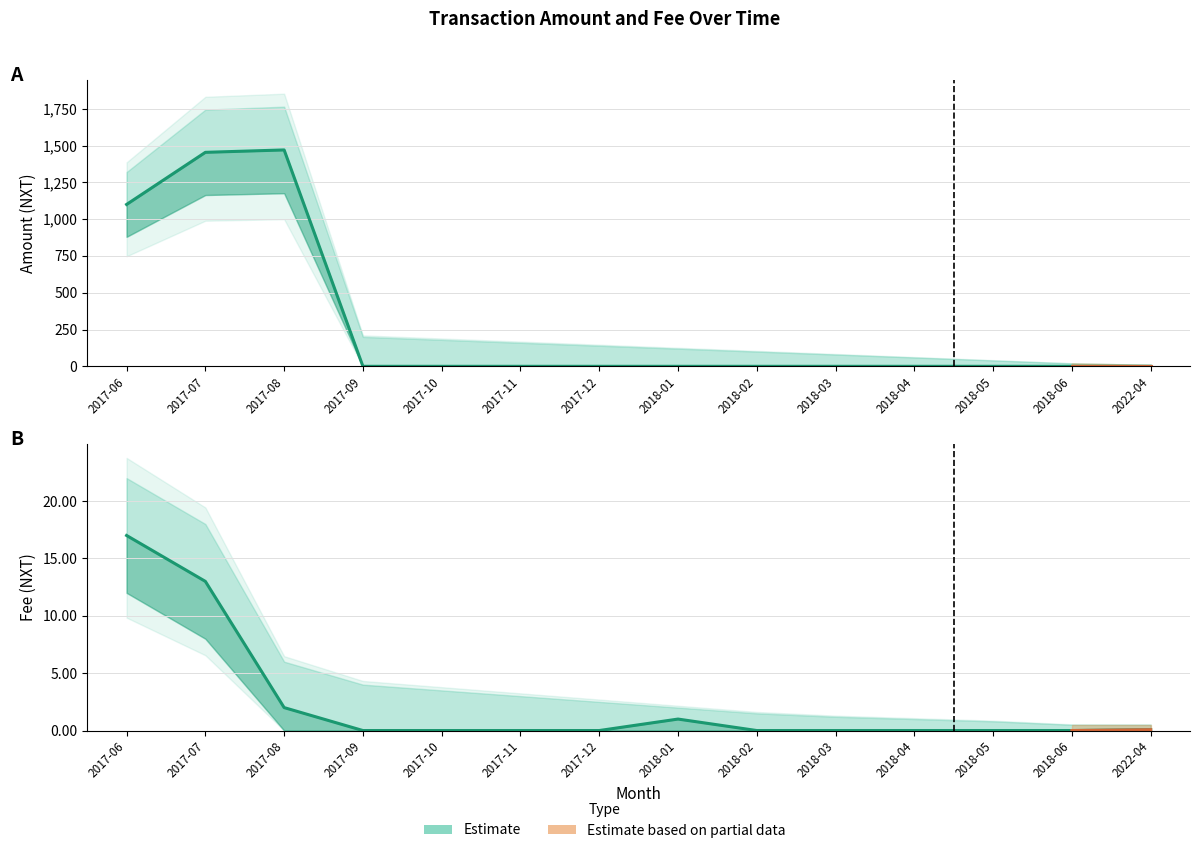

Reading right to left, what are all the values shown in this chart?

Amount: 2022-04=0.0	2018-06=0.0	2018-05=0.0	2018-04=0.0	2018-03=0.0	2018-02=0.0	2018-01=0.0	2017-12=0.0	2017-11=0.0	2017-10=0.0	2017-09=0.0	2017-08=1470.0	2017-07=1453.7	2017-06=1099.7
Amount_upper: 2022-04=10.0	2018-06=20.0	2018-05=40.0	2018-04=60.0	2018-03=80.0	2018-02=100.0	2018-01=120.0	2017-12=140.0	2017-11=160.0	2017-10=180.0	2017-09=200.0	2017-08=1764.0	2017-07=1743.7	2017-06=1319.7
Amount_lower: 2022-04=0.0	2018-06=0.0	2018-05=0.0	2018-04=0.0	2018-03=0.0	2018-02=0.0	2018-01=0.0	2017-12=0.0	2017-11=0.0	2017-10=0.0	2017-09=0.0	2017-08=1176.0	2017-07=1163.7	2017-06=879.7
Fee: 2022-04=0.1	2018-06=0.0	2018-05=0.0	2018-04=0.0	2018-03=0.0	2018-02=0.0	2018-01=1.0	2017-12=0.0	2017-11=0.0	2017-10=0.0	2017-09=0.0	2017-08=2.0	2017-07=13.0	2017-06=17.0
Fee_upper: 2022-04=0.5	2018-06=0.5	2018-05=0.8	2018-04=1.0	2018-03=1.2	2018-02=1.5	2018-01=2.0	2017-12=2.5	2017-11=3.0	2017-10=3.5	2017-09=4.0	2017-08=6.0	2017-07=18.0	2017-06=22.0
Fee_lower: 2022-04=0.0	2018-06=0.0	2018-05=0.0	2018-04=0.0	2018-03=0.0	2018-02=0.0	2018-01=0.0	2017-12=0.0	2017-11=0.0	2017-10=0.0	2017-09=0.0	2017-08=0.0	2017-07=8.0	2017-06=12.0